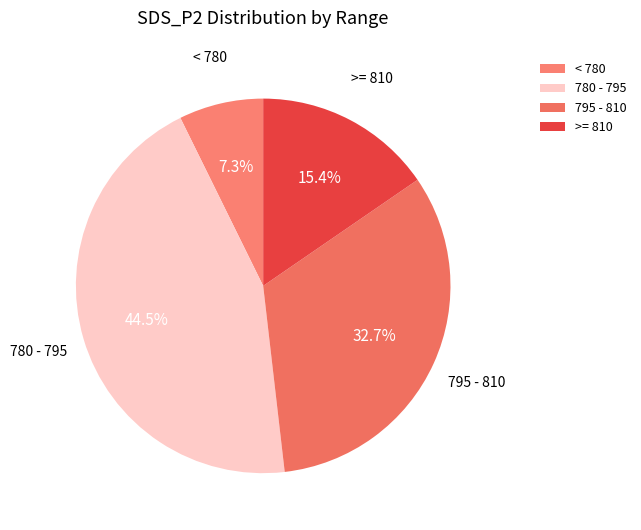

To the nearest percent, what is the average slice percentage?

25%